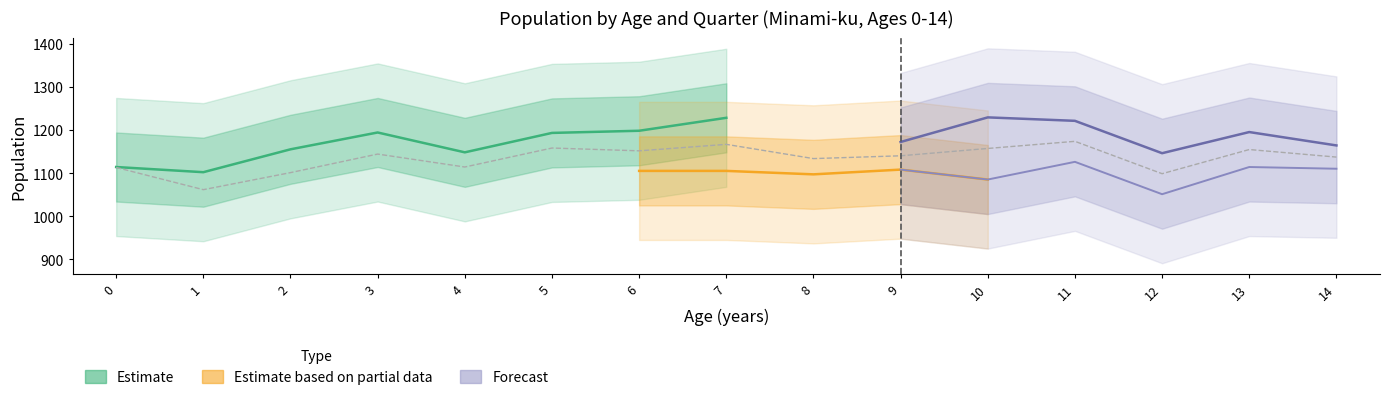

Is it true that Female Total equals 473 at 5?

False